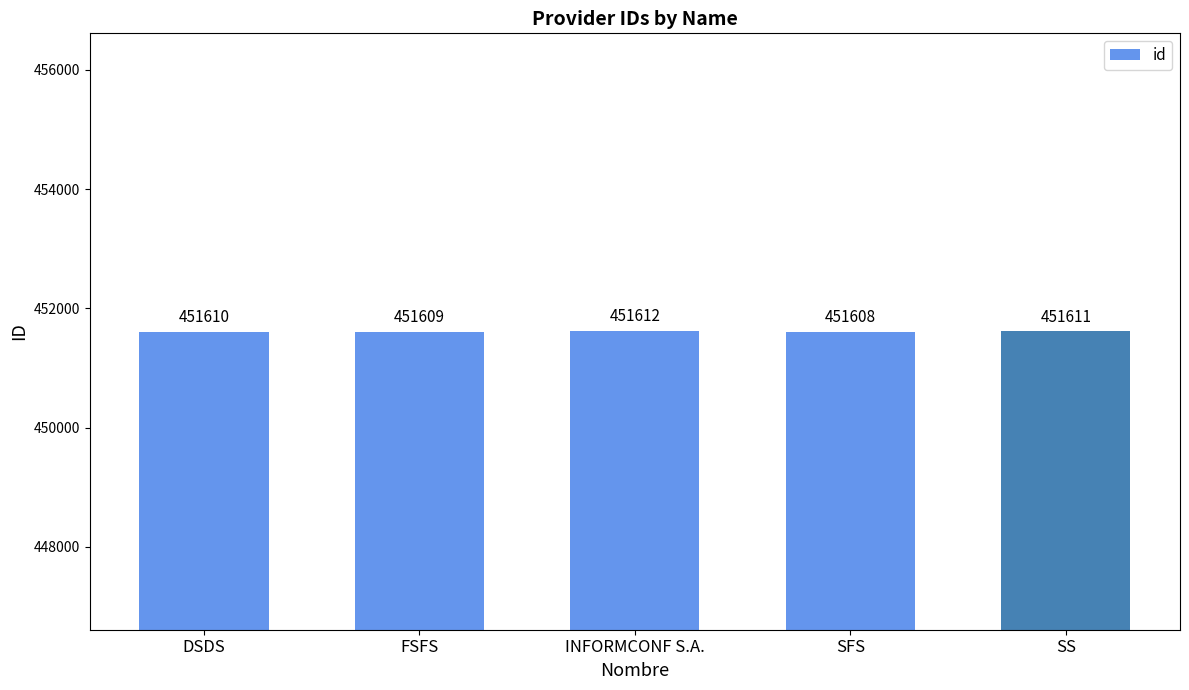

Count the number of data series in this chart.

1